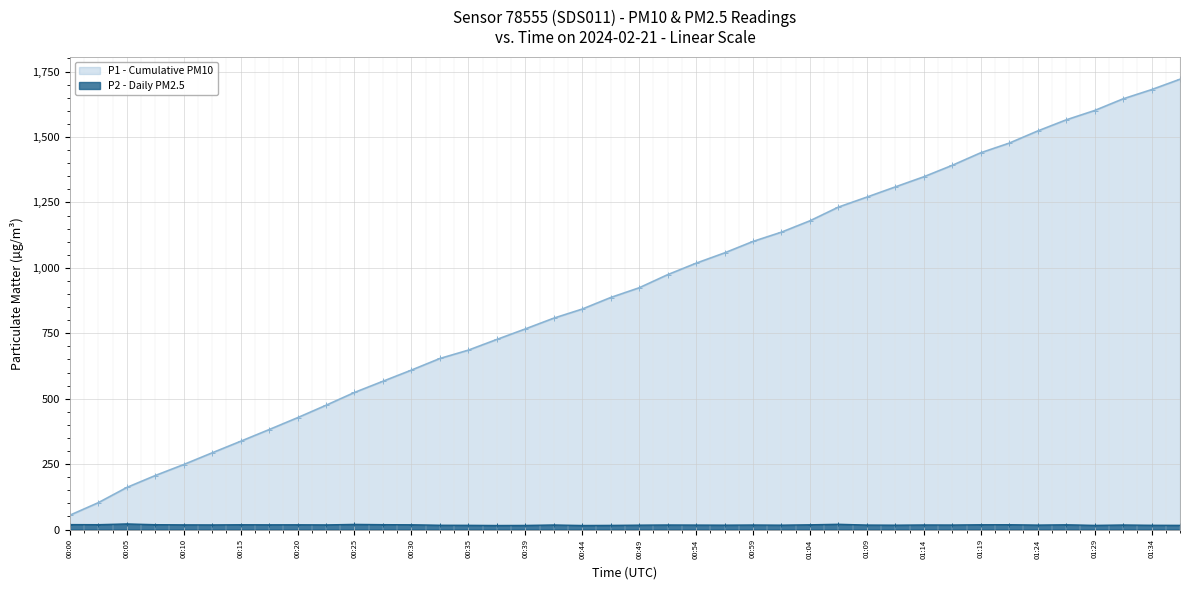

At which category does the data reach its first local peak?

00:05